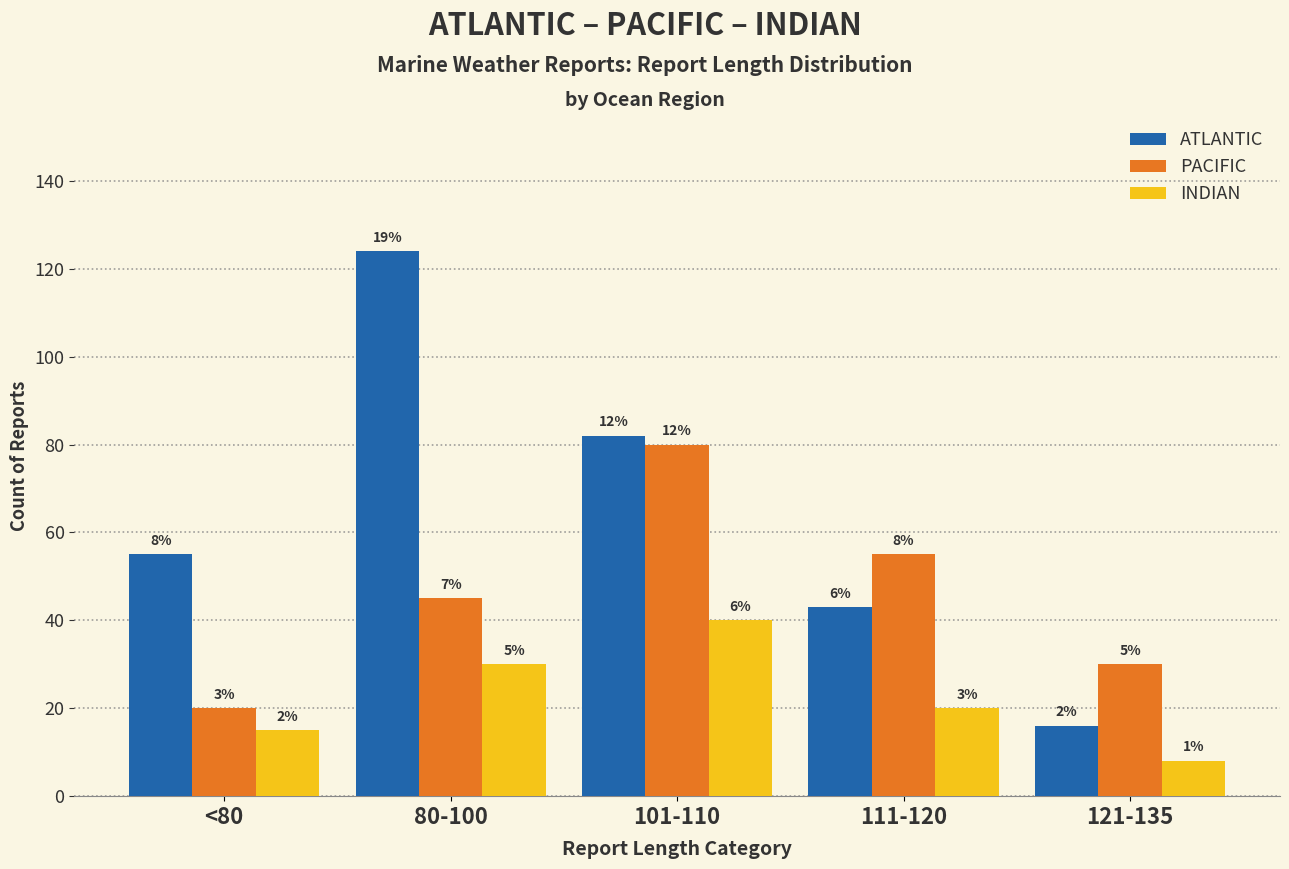

Is the value of PACIFIC at <80 greater than the value of INDIAN at 101-110?

No